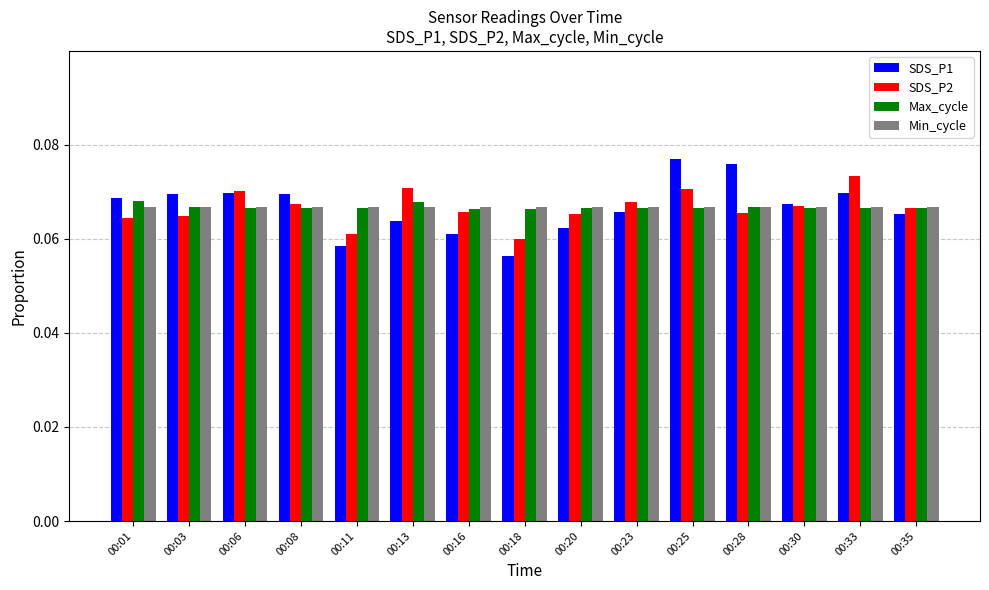

Where is SDS_P1 nearest to the value 0?

00:18